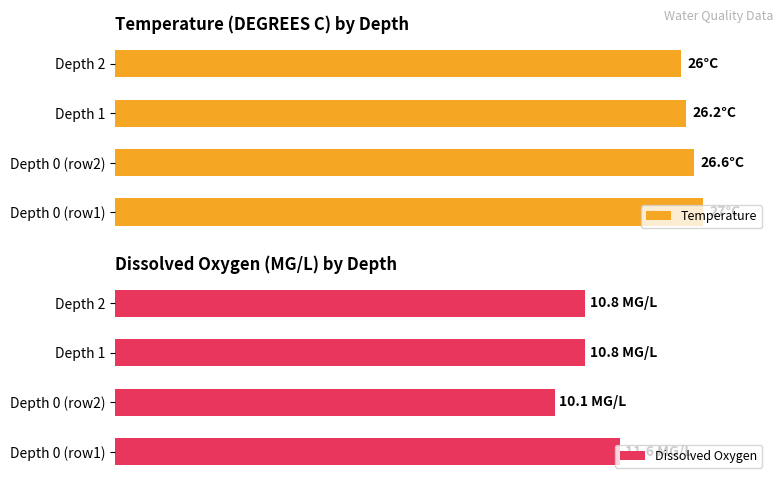

True or false: Dissolved Oxygen has a value of 11.6 at Depth 0 (row1).

True